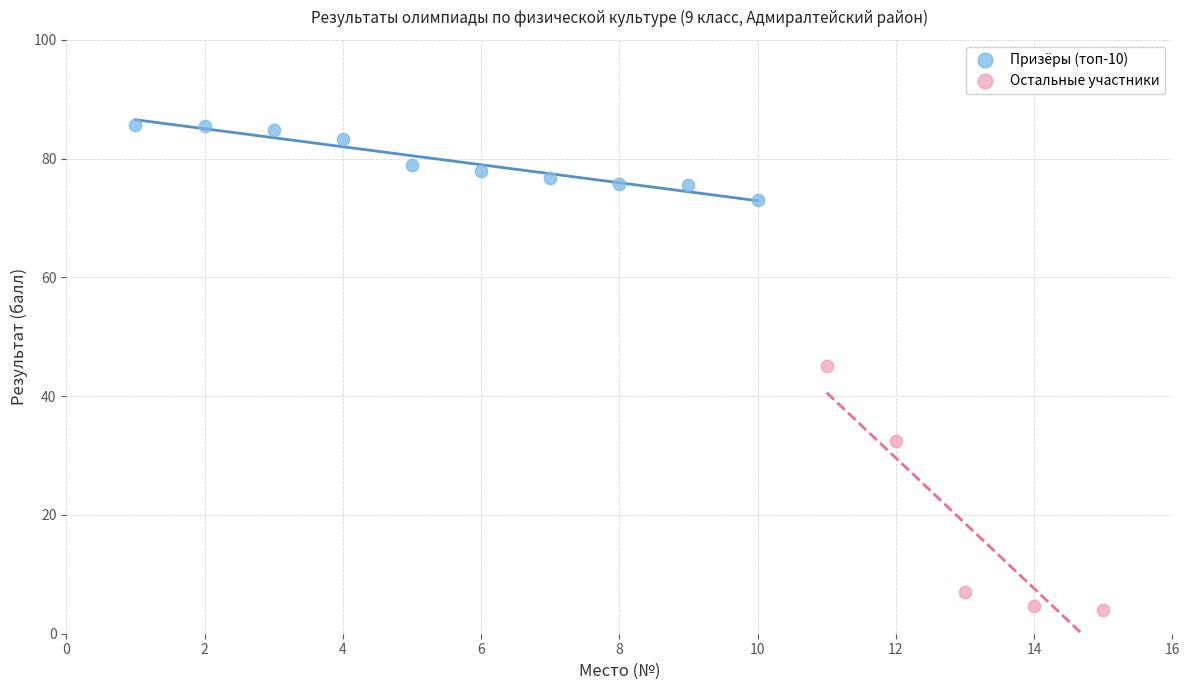

Which series contains the lowest Y value?

Остальные участники